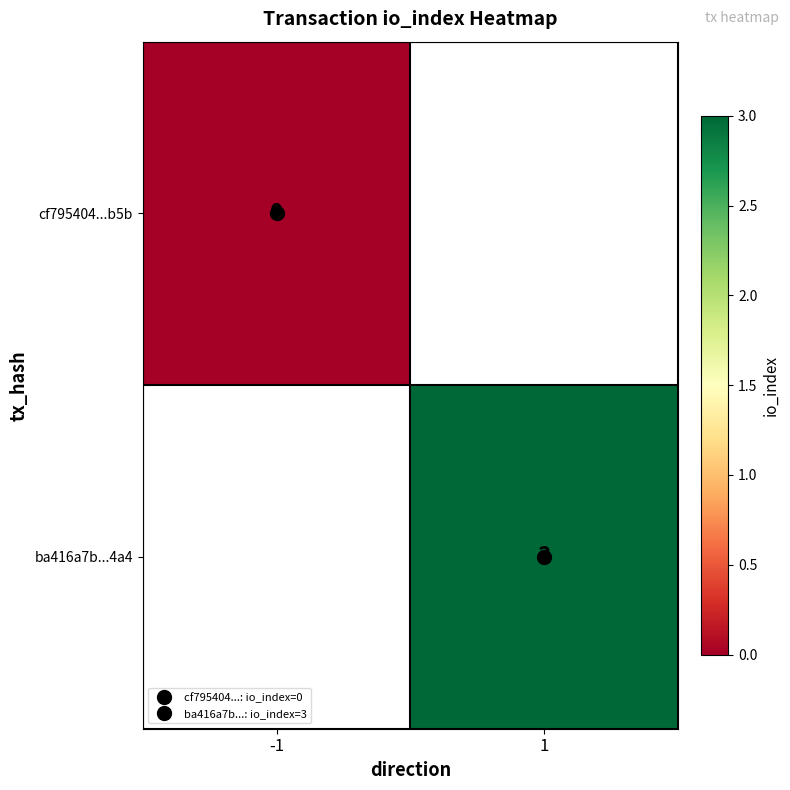

Where is cf795404...b5b nearest to the value 0?

-1